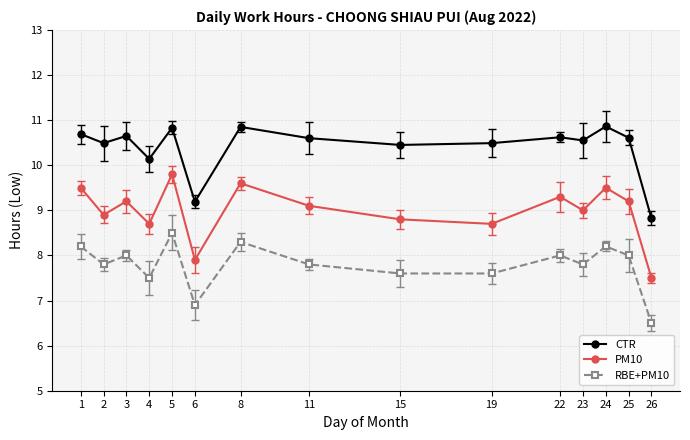

What is the value of the PM10 point at the 9th from the left?

8.8